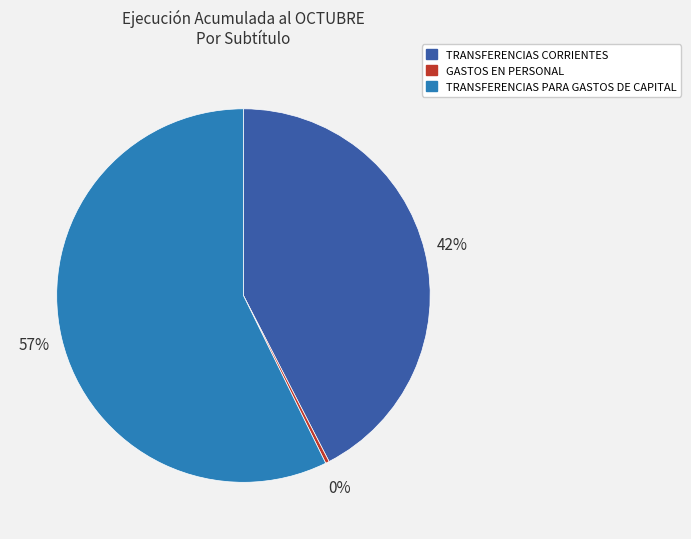

Is there a majority slice in this chart?

Yes